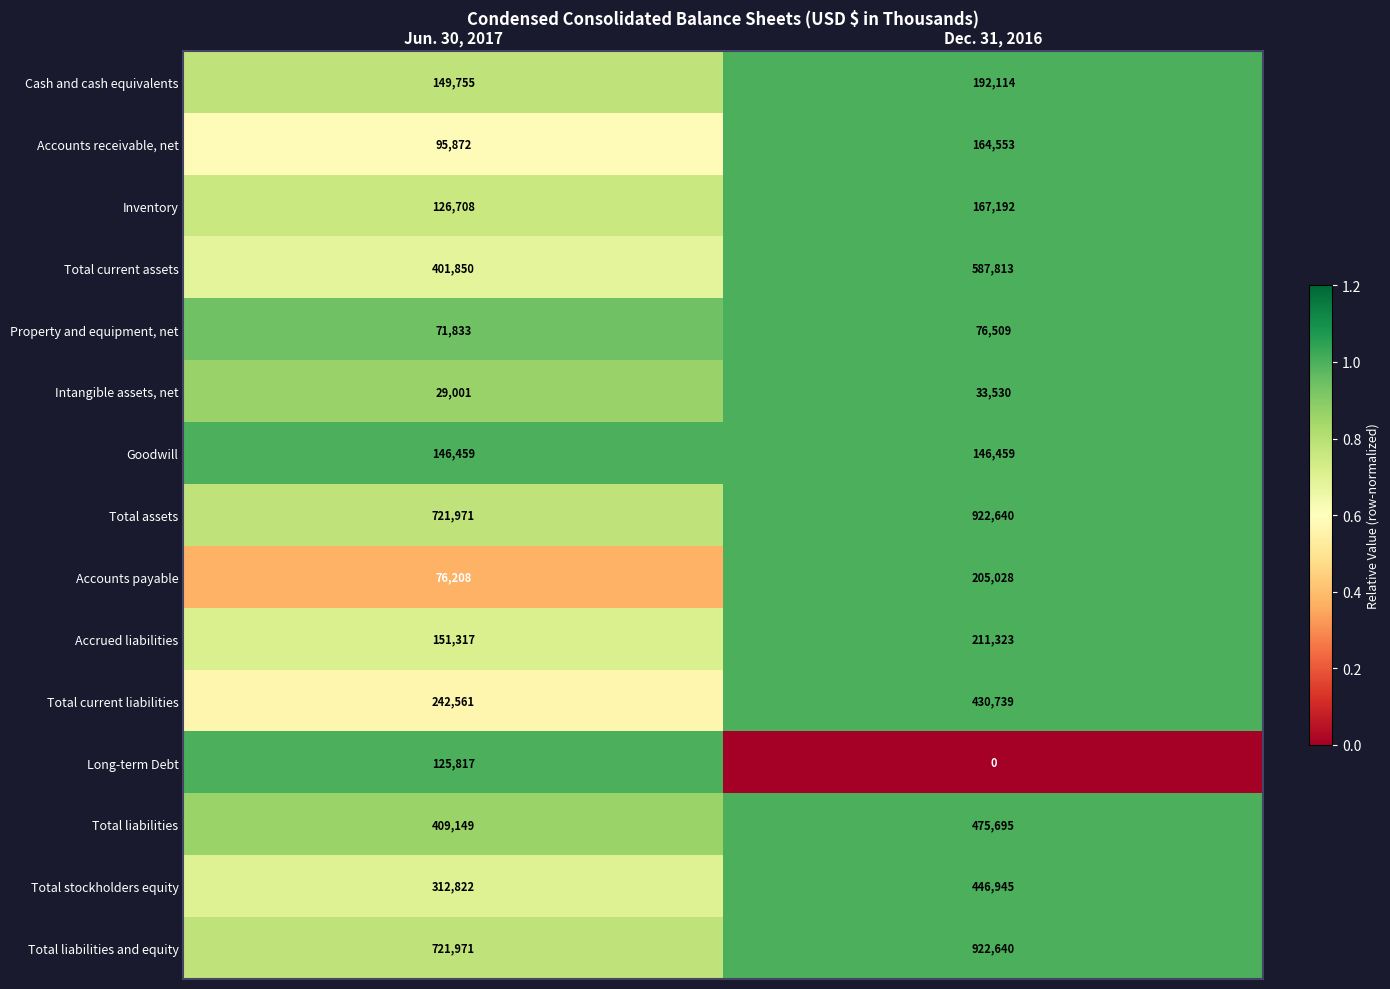

The value of Long-term Debt at Jun. 30, 2017 is 79570. True or false?

False